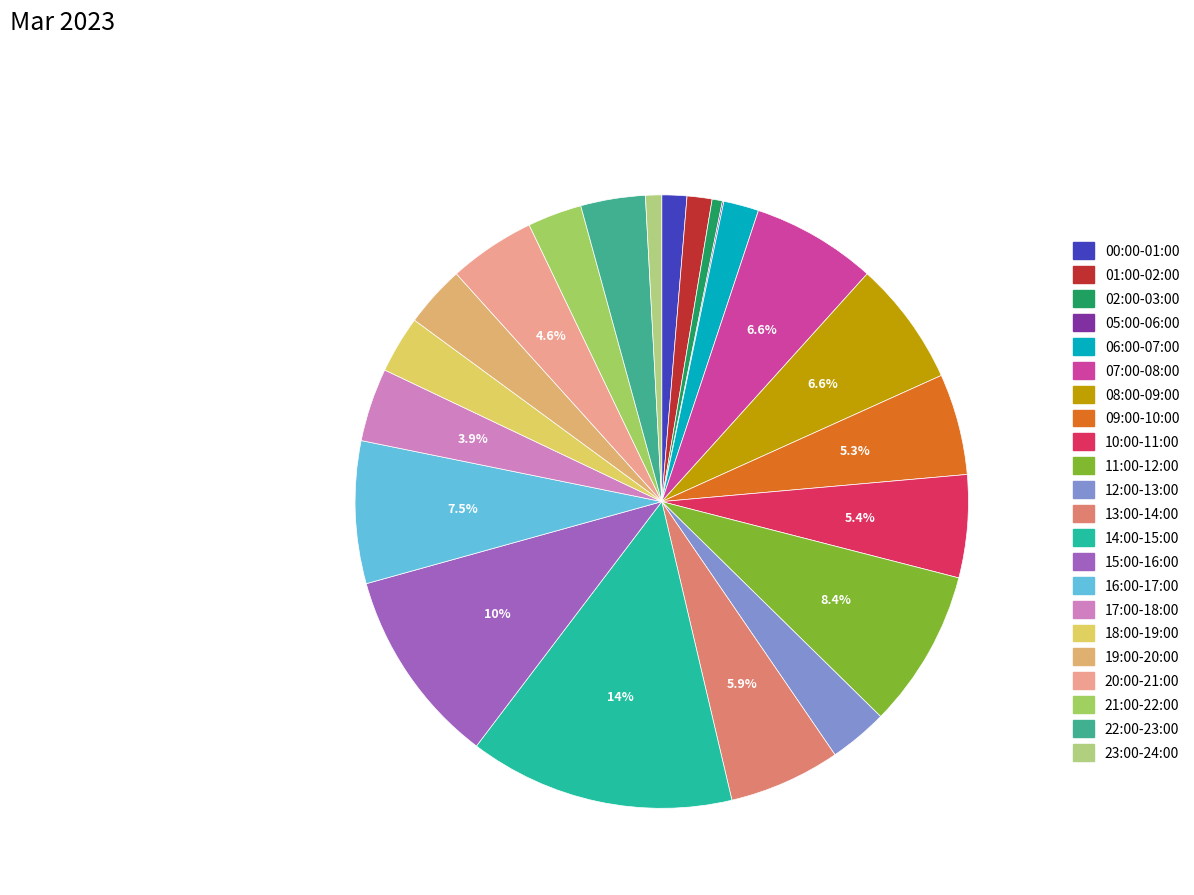

Is it true that 13:00-14:00 is 6% of the pie?

True